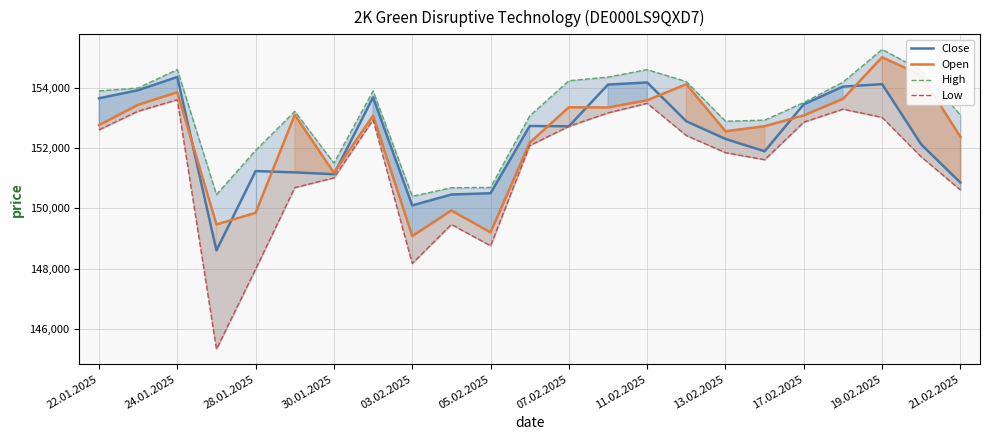

How many series are shown in this chart?

4